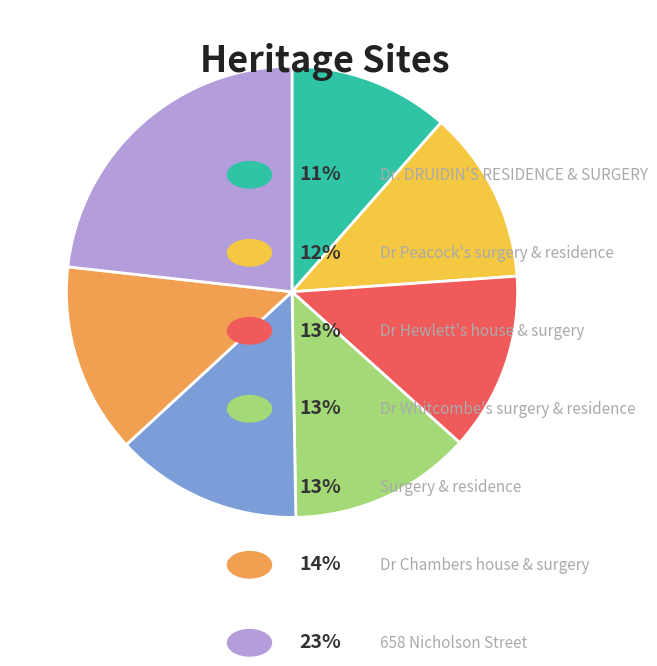

Is there any slice that represents more than half of the pie?

No